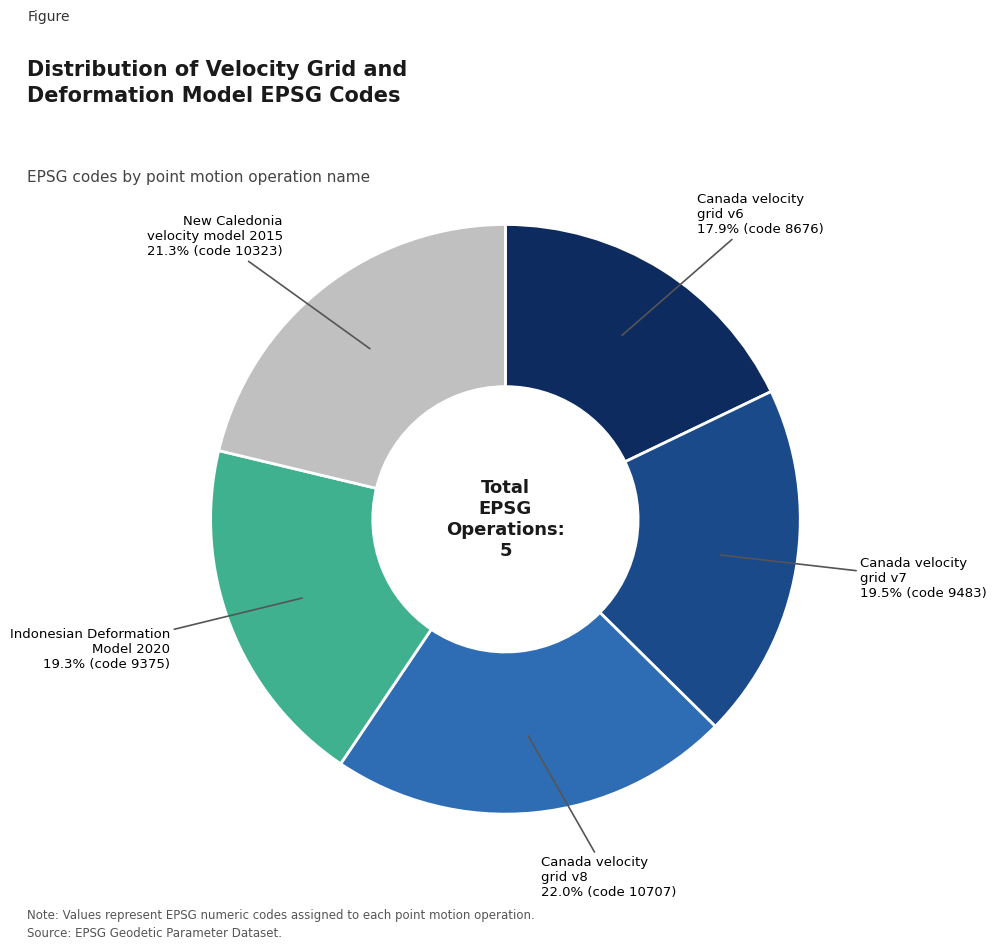

Is there any slice that represents more than half of the pie?

No